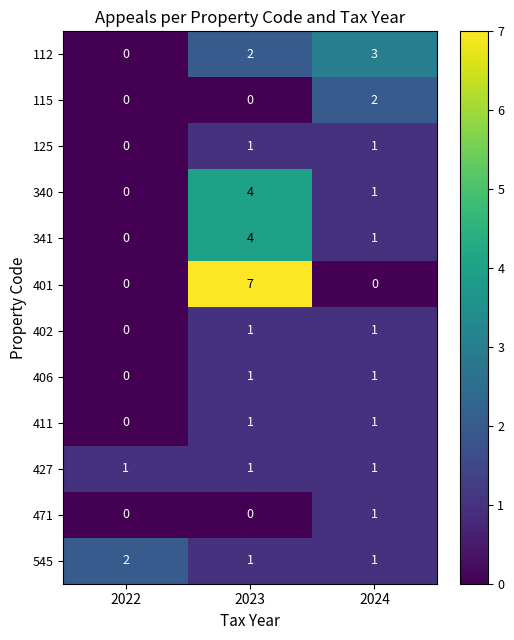

What is the difference between the highest and lowest values at 2023?

7